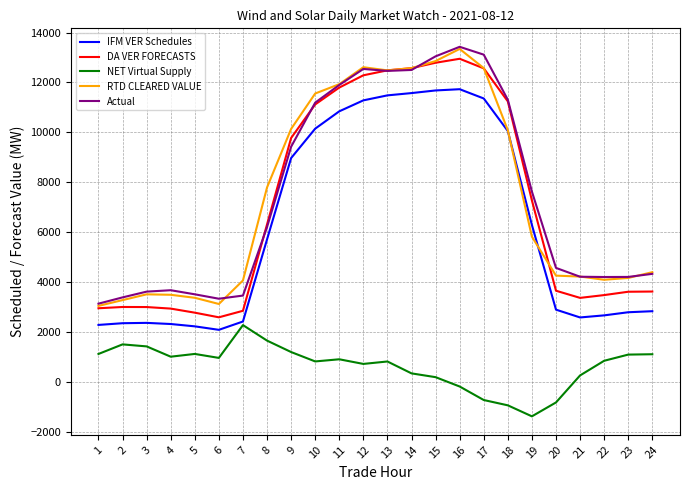

Which series changed the most between 11 and 12?

RTD CLEARED VALUE